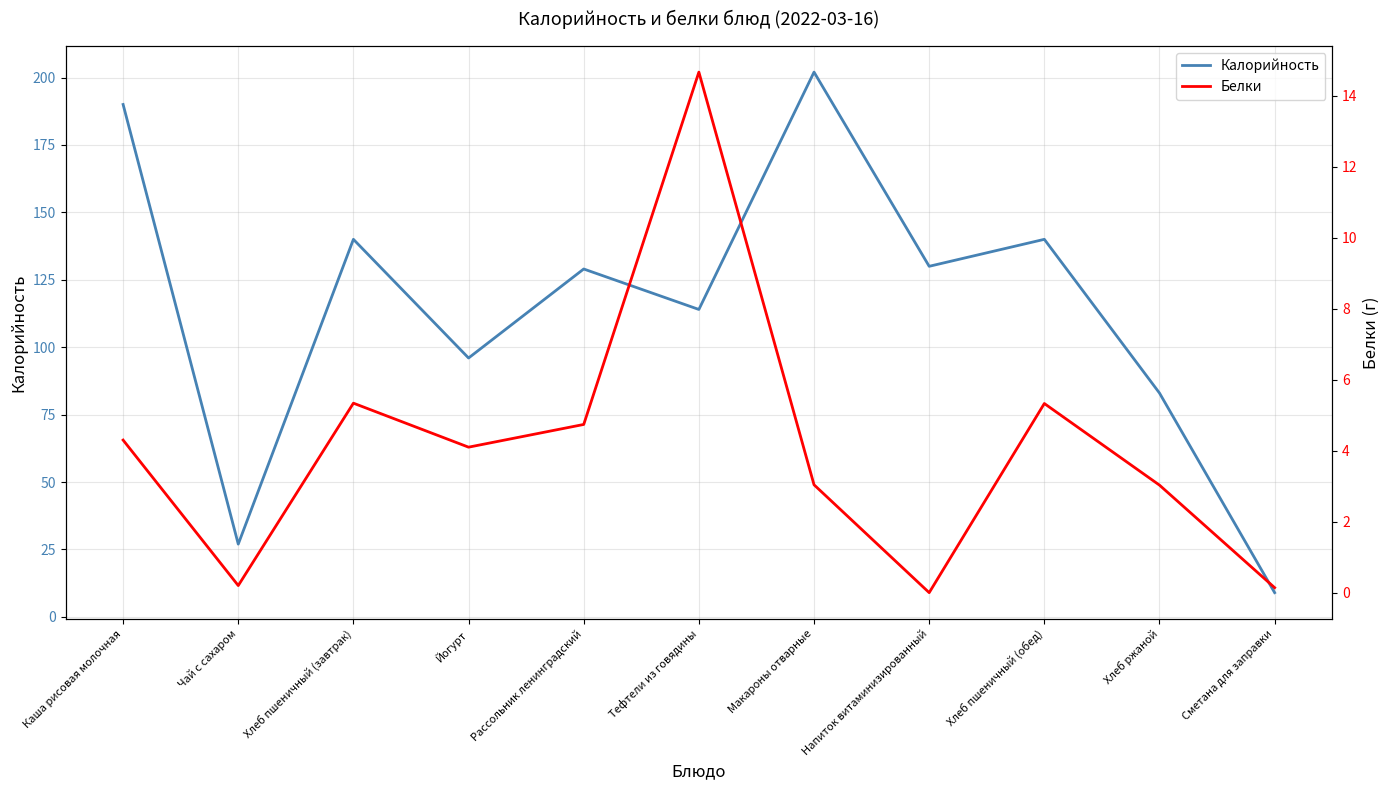

The value of Белки at Хлеб ржаной is 4.1. True or false?

False